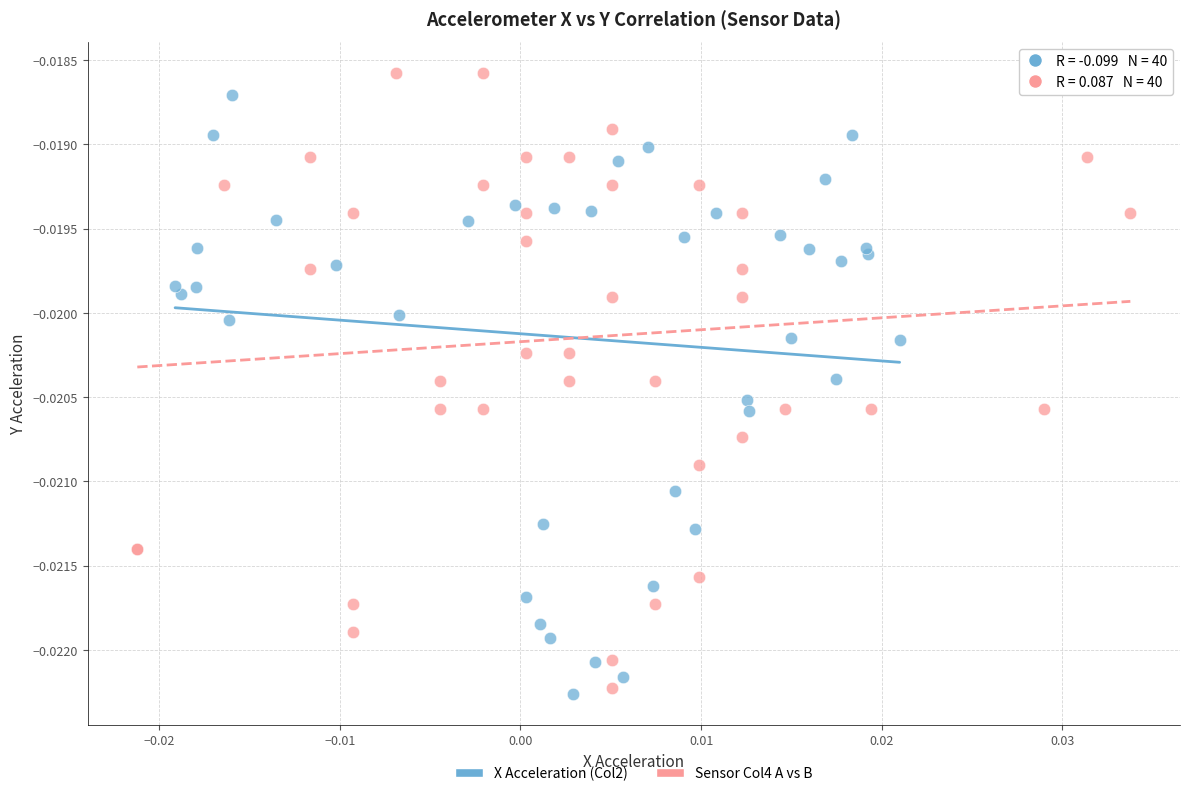

What are all the series names shown in the legend?

X Acceleration (Col2), Sensor Col4 A vs B